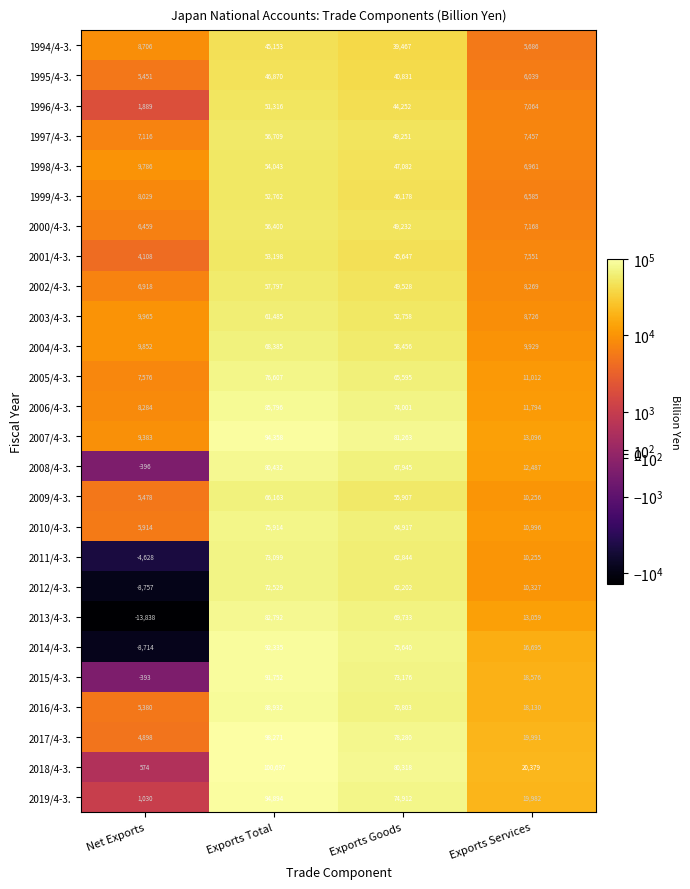

What is the difference between the second highest and second lowest values in the 2015/4-3. series?

54600